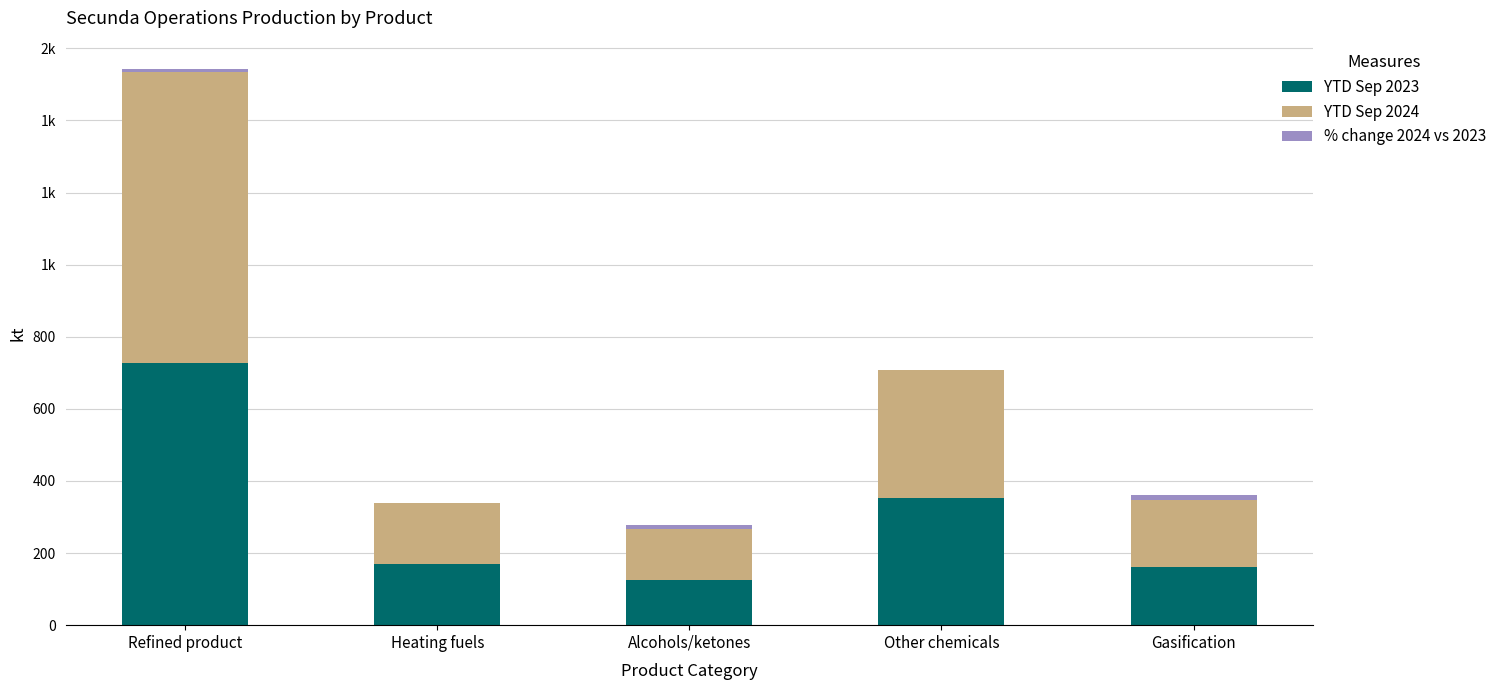

At which category does the chart reach its peak across all series?

Refined product